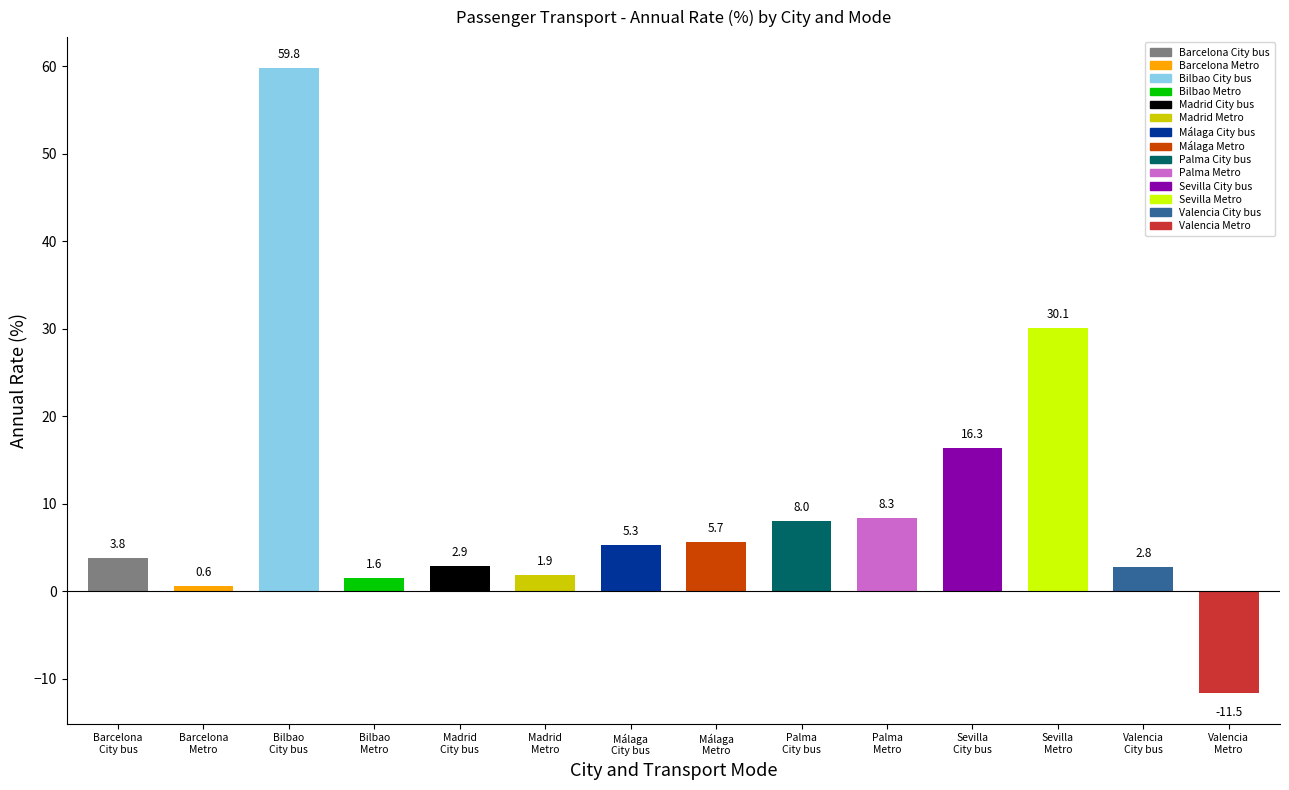

Reading left to right, list all the values displayed in this chart.

3.8	0.6	59.8	1.6	2.9	1.9	5.3	5.7	8.0	8.3	16.3	30.1	2.8	-11.5